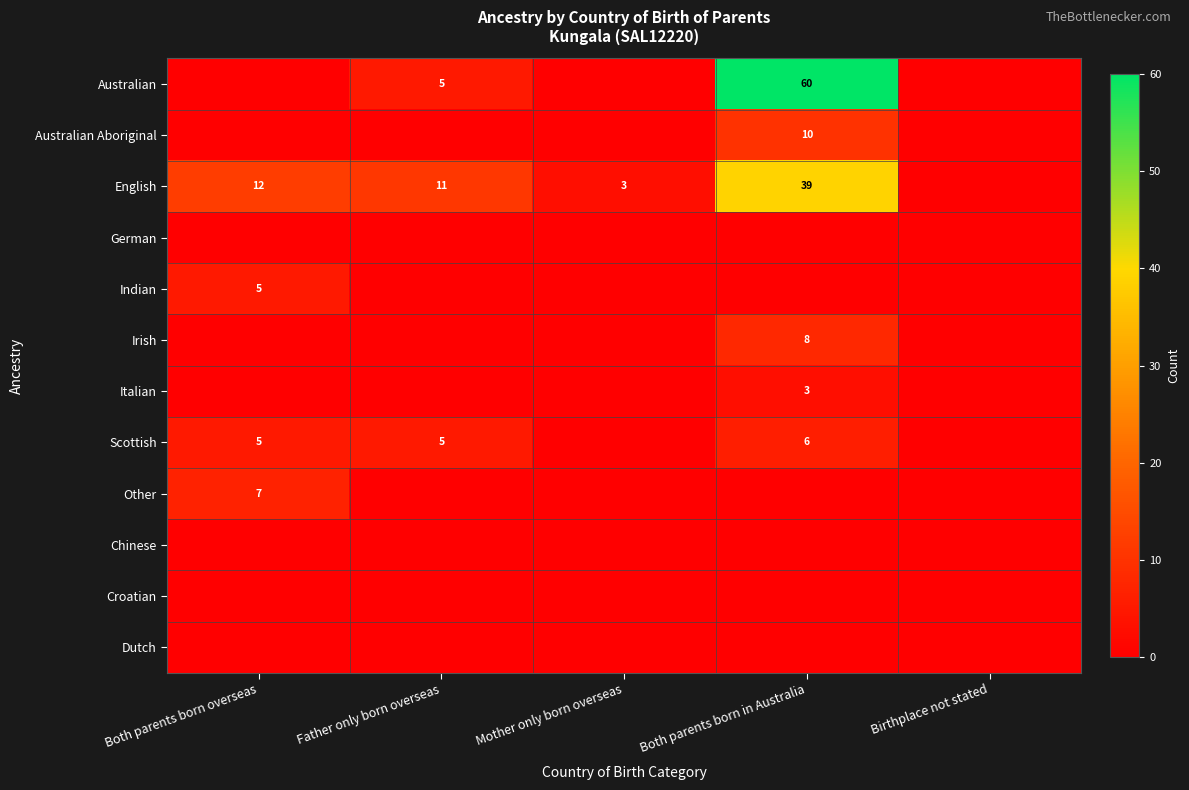

The value of English at Father only born overseas is 17. True or false?

False